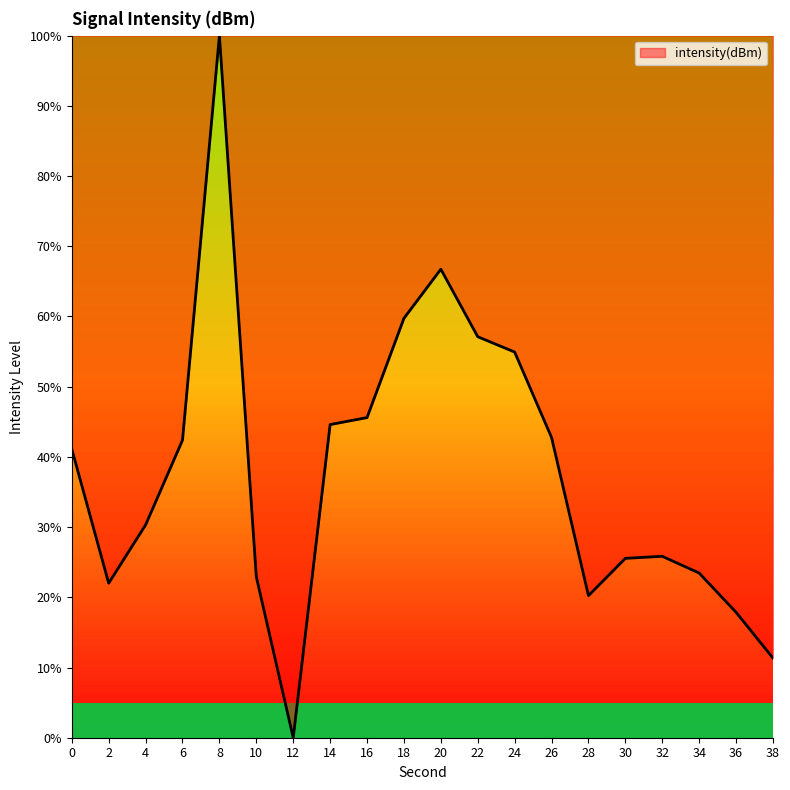

Between 4 and 2, which is larger?

4